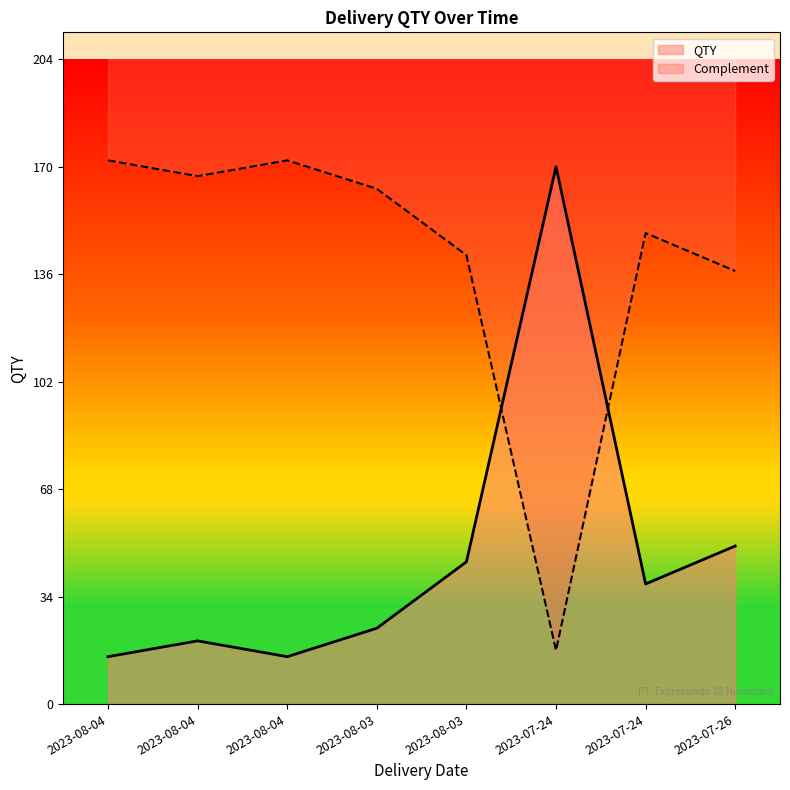

Read the value at 2023-07-24, to the nearest 5.

40